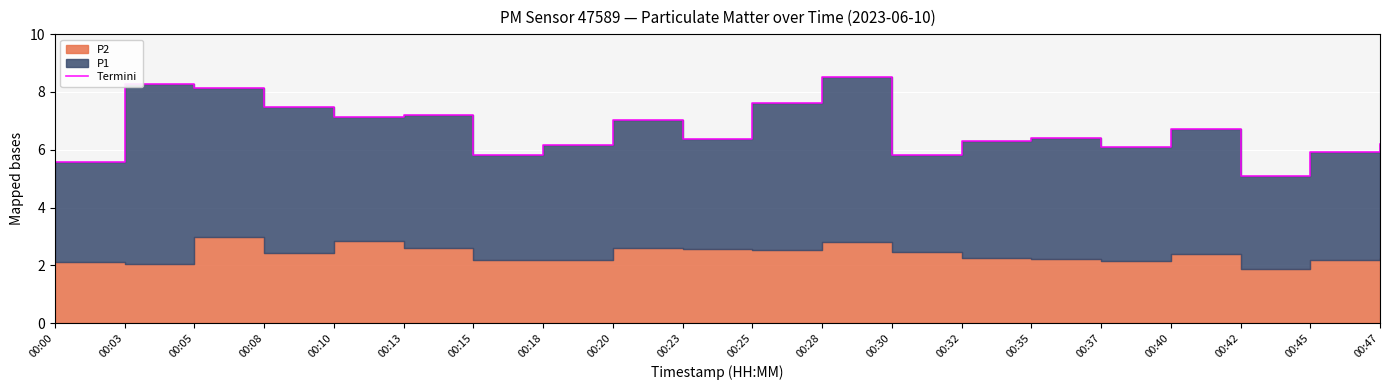

What is the difference between the maximum and second lowest values?

2.9